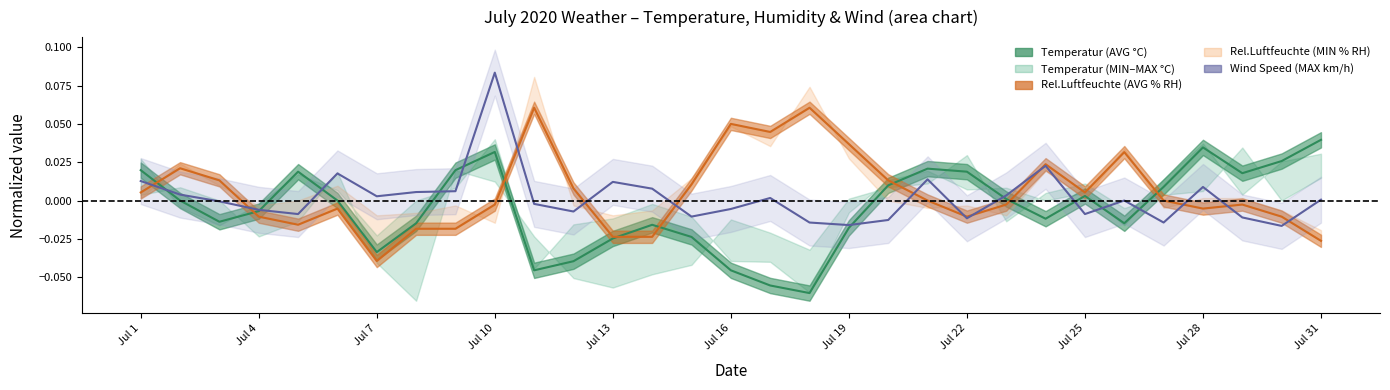

At which label does Wind Speed (MAX km/h) reach its peak?

Jul 10